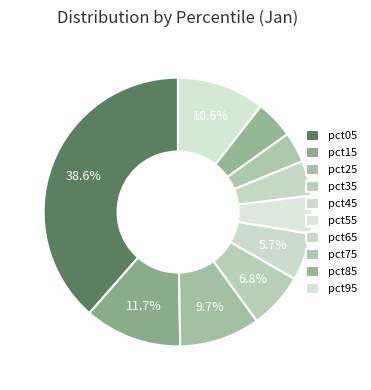

The pct65 slice represents 4% of the pie. True or false?

True